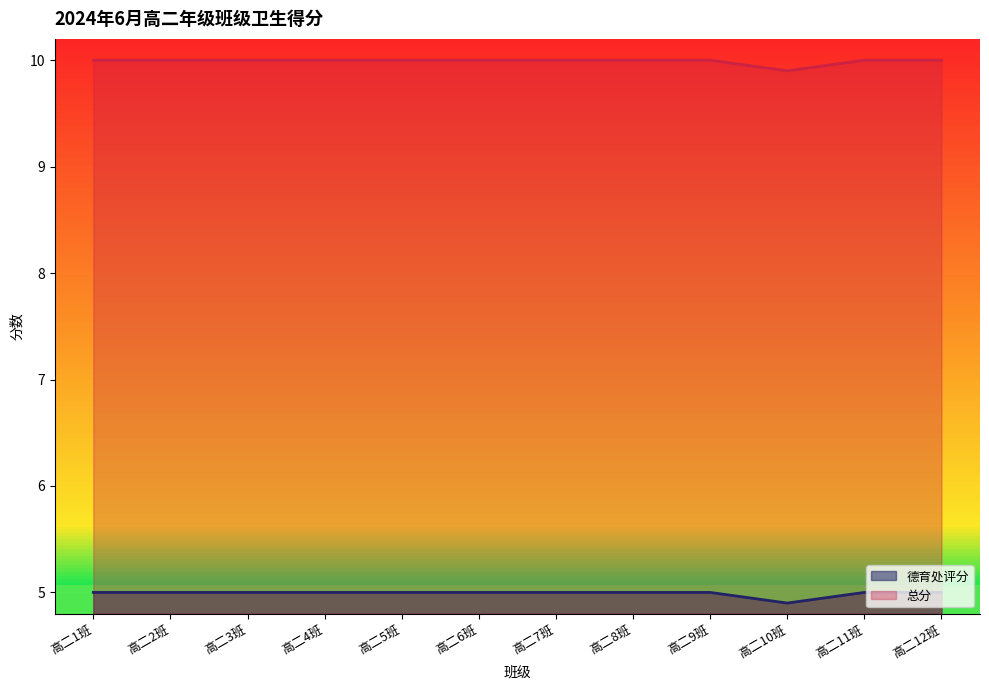

What is the minimum value shown in the chart?

4.9